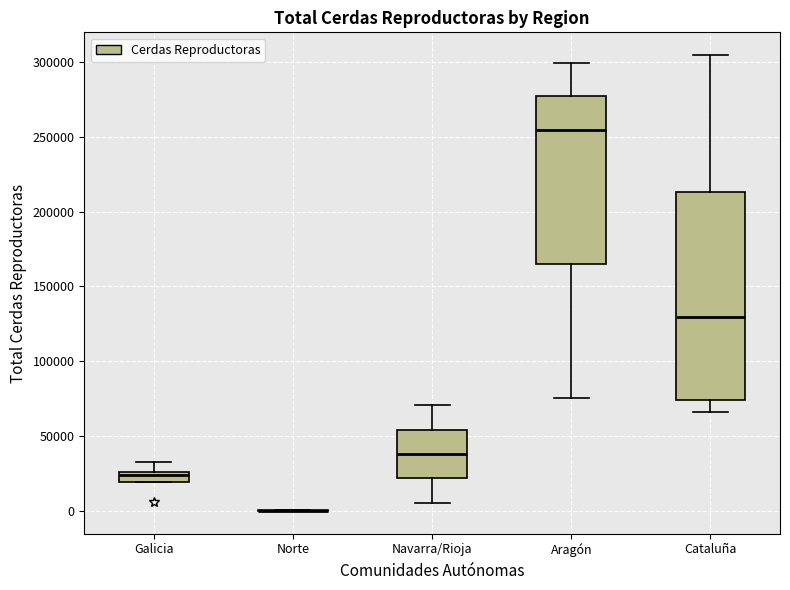

Where does the median line of the box for Aragón sit on the y-axis? The values are not printed on the chart, so give them approximately, as read against the axis.

255000